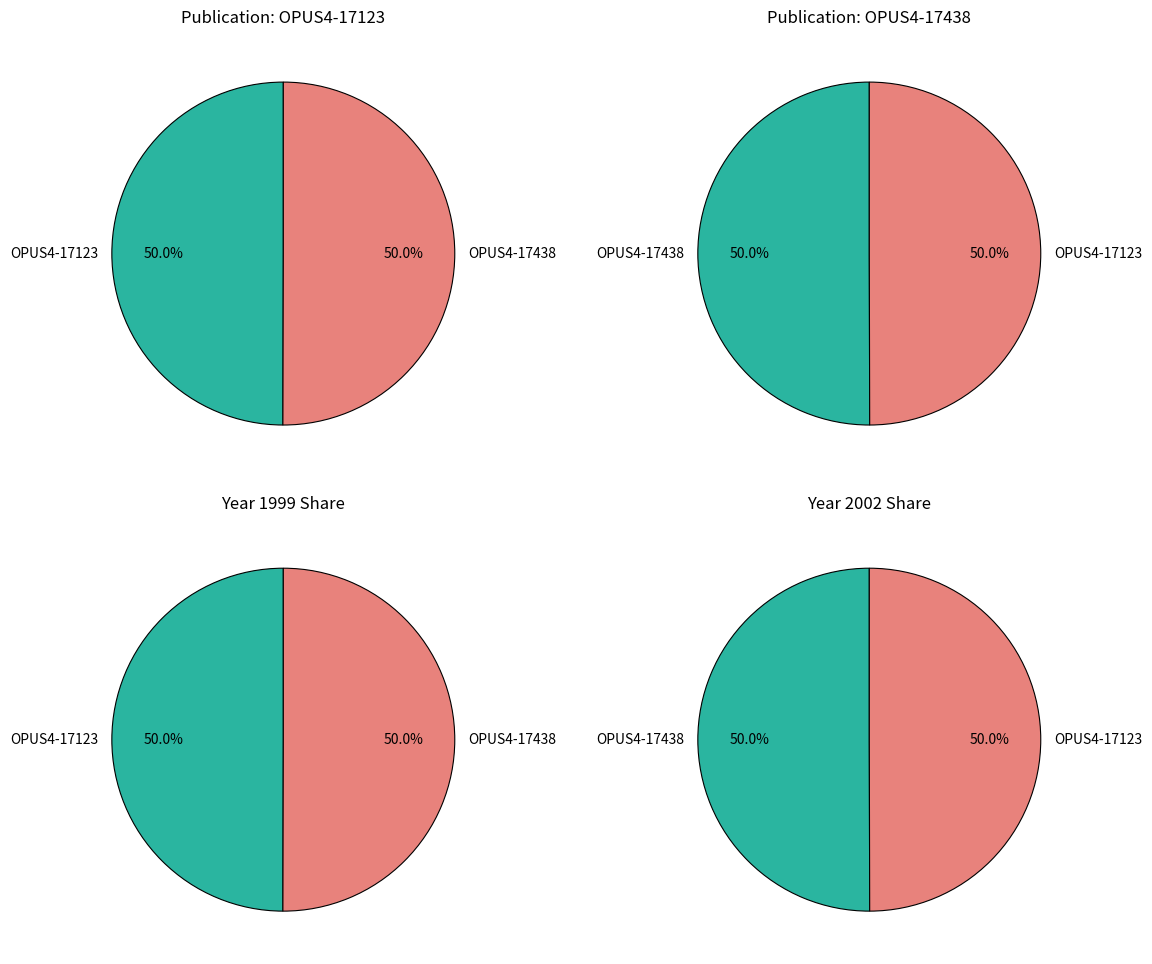

How much of the chart is everything except OPUS4-17123?

50.0%